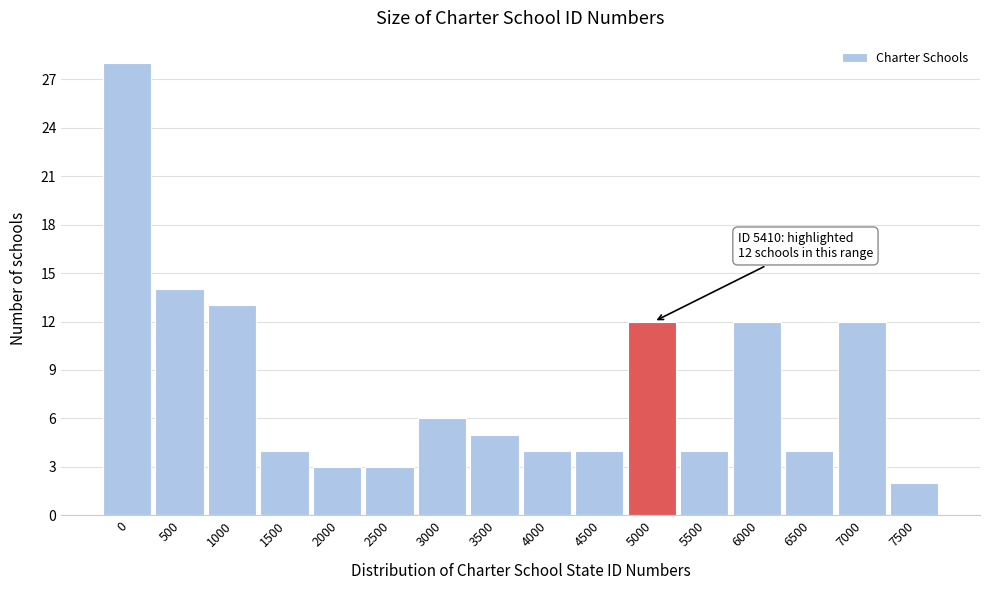

Reading left to right, extract all data points from this chart.

0=28	500=14	1000=13	1500=4	2000=3	2500=3	3000=6	3500=5	4000=4	4500=4	5000=12	5500=4	6000=12	6500=4	7000=12	7500=2